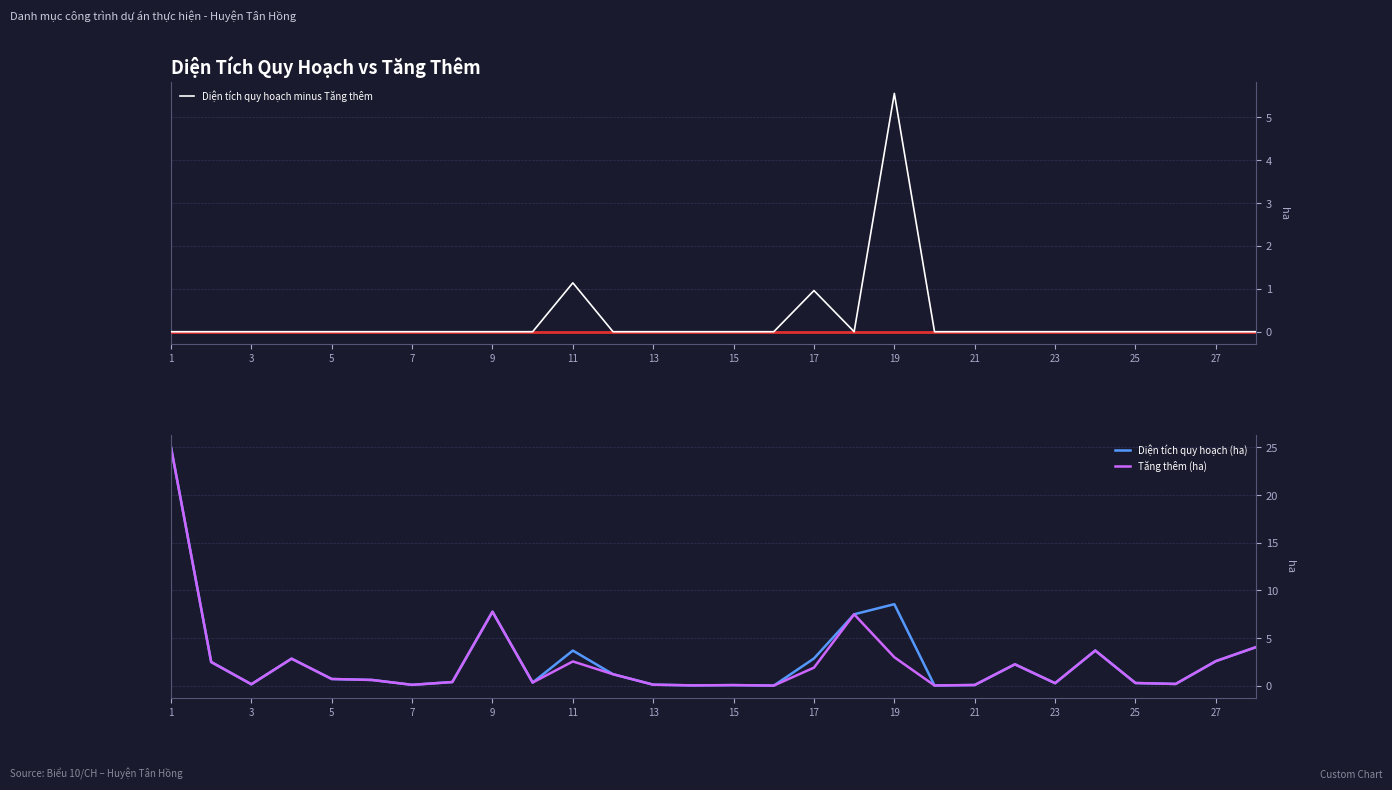

Which series has the largest total across all categories?

Diện tích quy hoạch (ha)